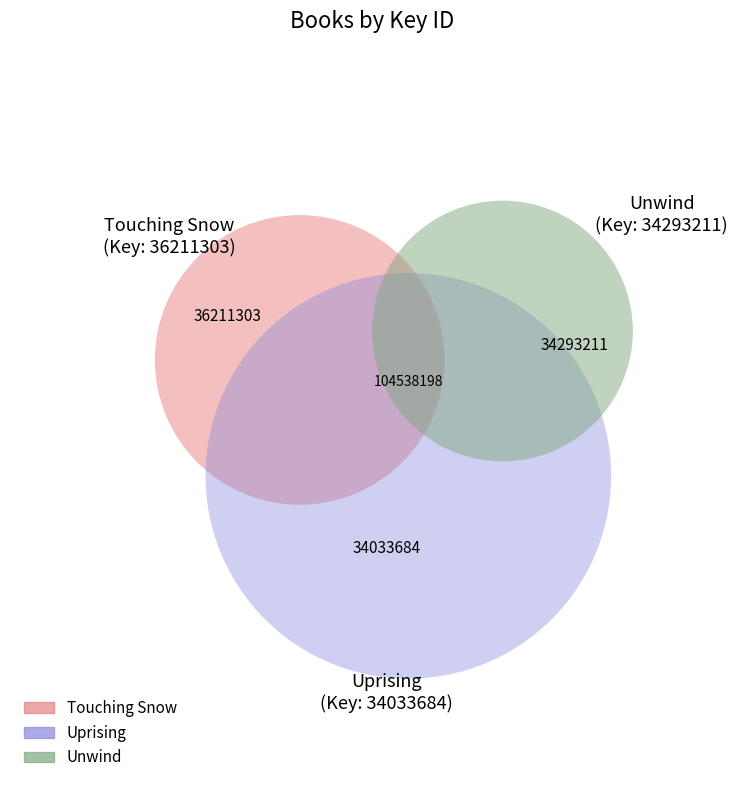

To the nearest percent, what portion does Uprising represent?

33%